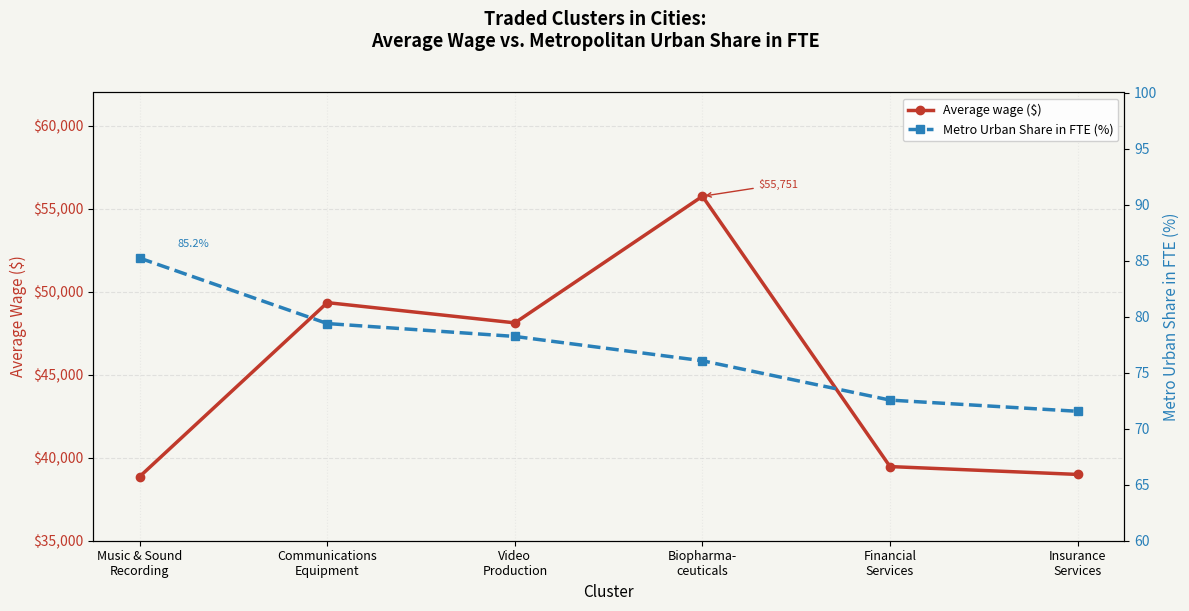

What is the maximum value shown in the chart?

55750.8